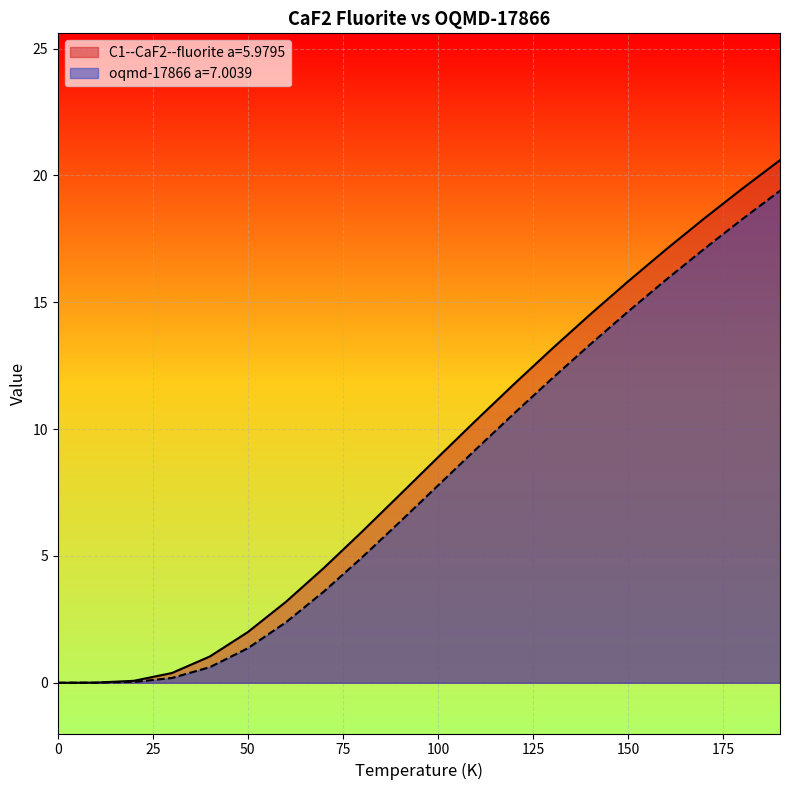

What is the difference between the second highest and second lowest values in the oqmd-17866 a=7.0039 series?

18.3